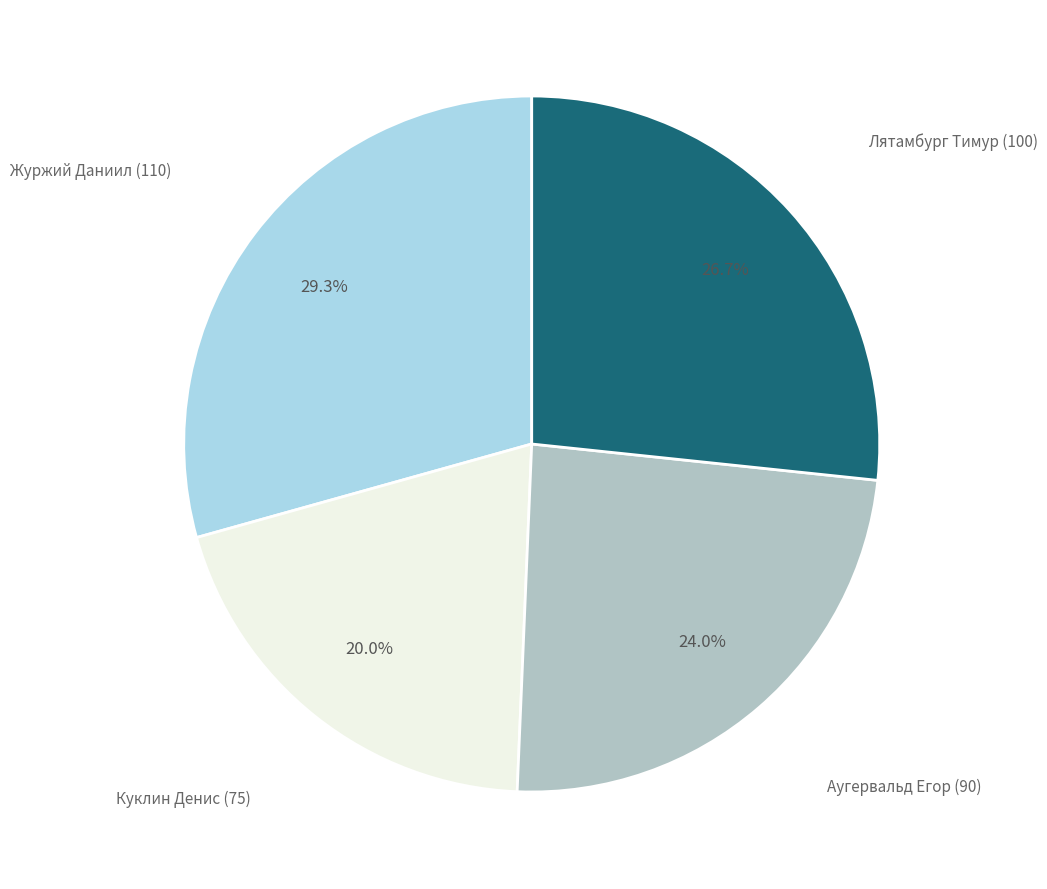

Approximately how many times larger is the value at Куклин Денис (75) compared to Аугервальд Егор (90)?

0.8